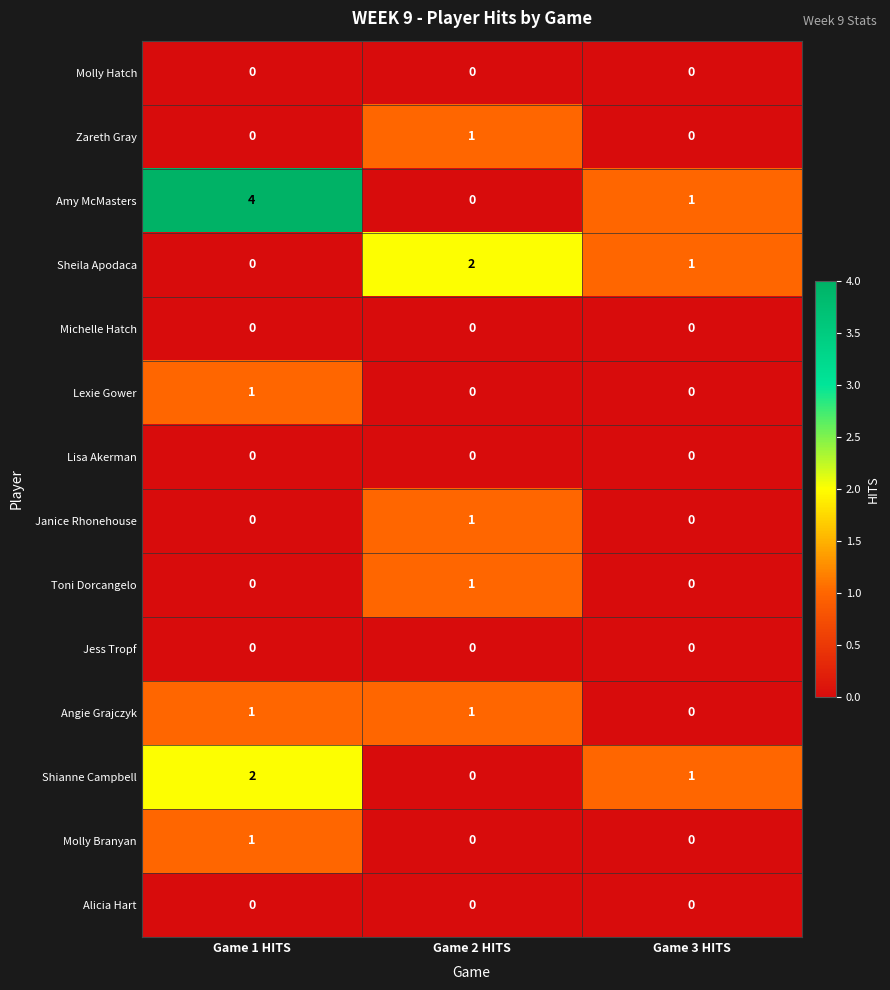

Which series has the widest spread of values?

Amy McMasters